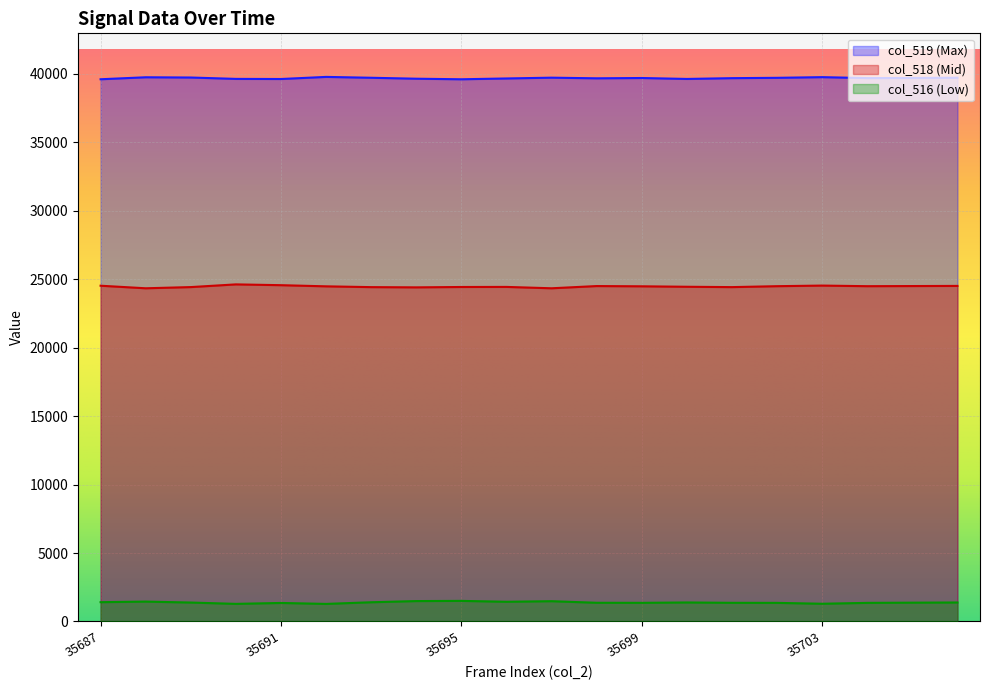

Which series has the largest total across all categories?

col_519 (Max)